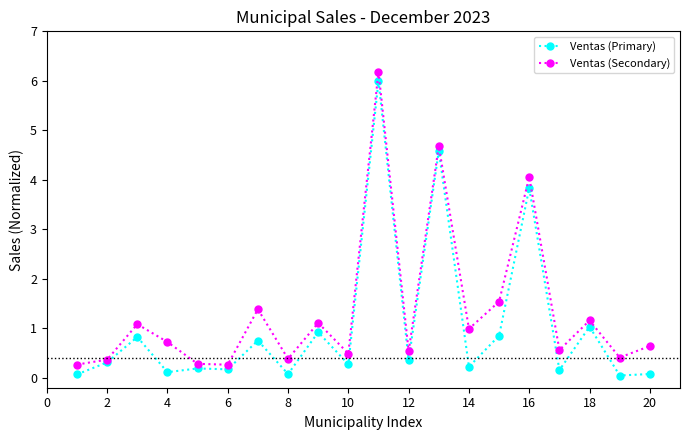

What is the value of the Ventas (Secondary) point at the 9th from the left?

1.1